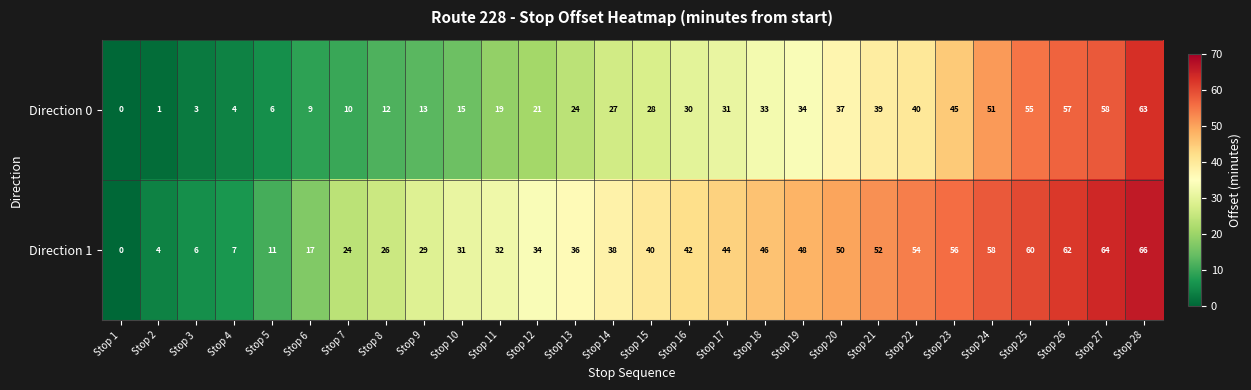

At which label does Direction 0 reach its peak?

Stop 28